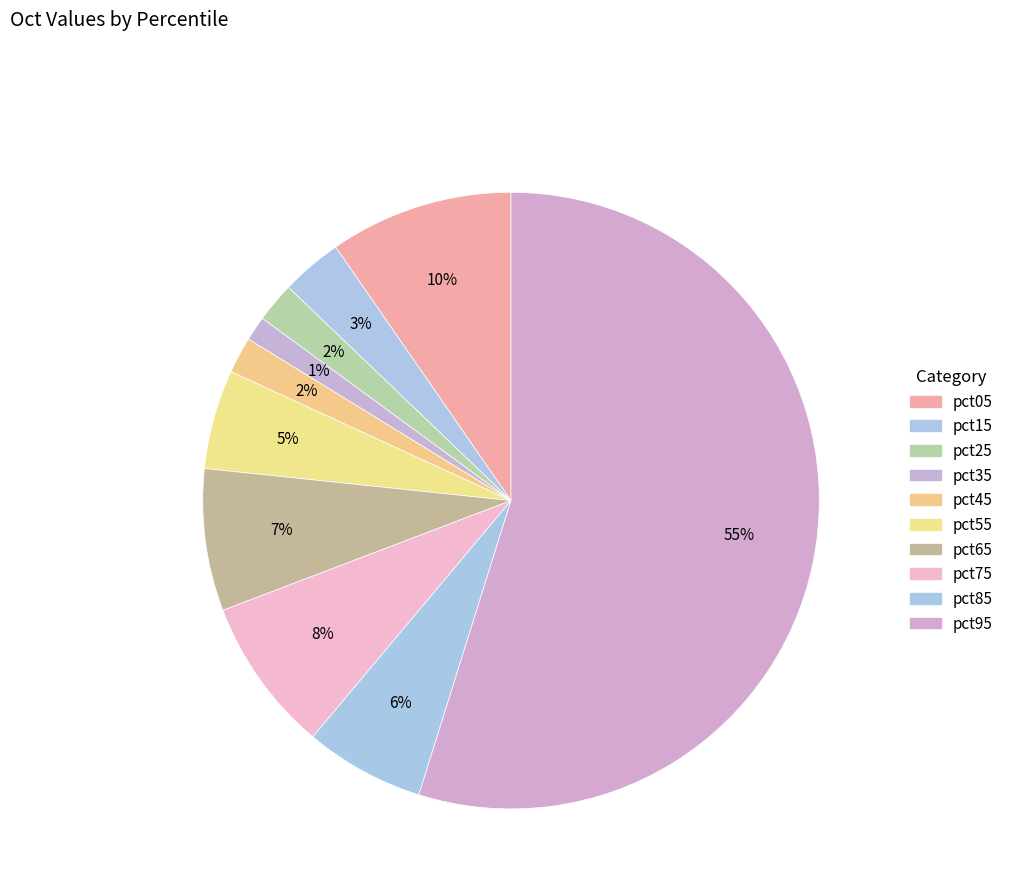

What is the change in value from pct75 to pct95?

+0.1